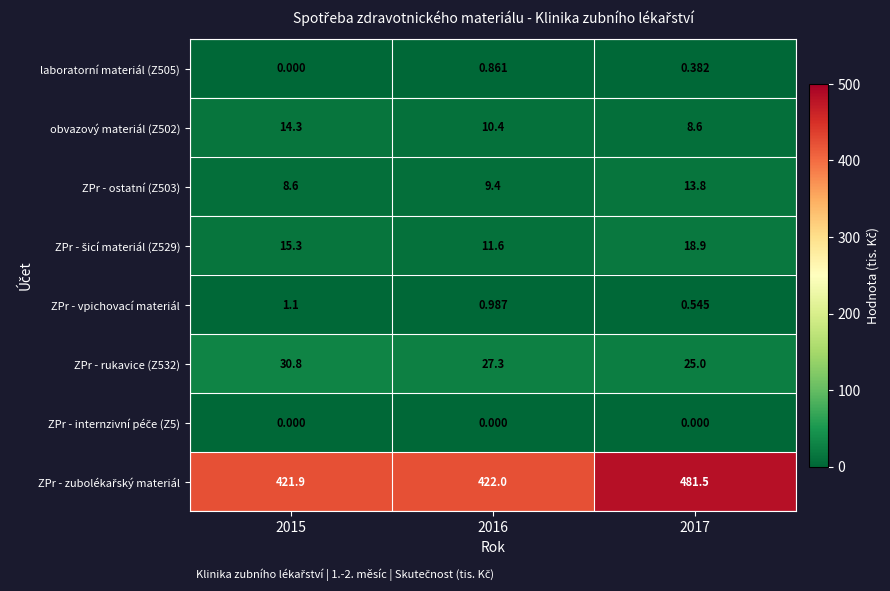

Count the number of data series in this chart.

8